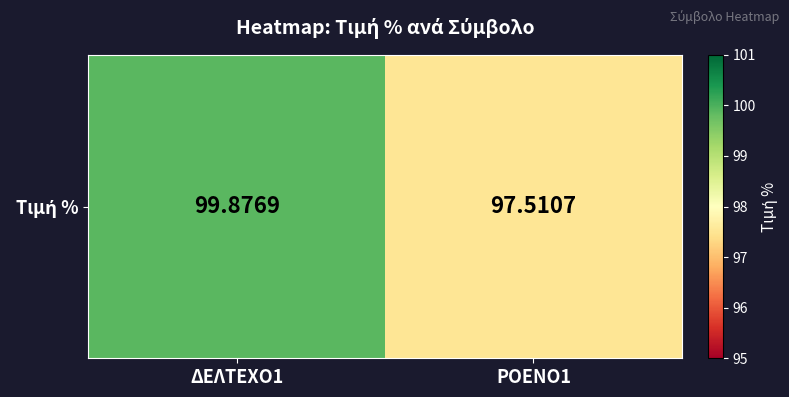

At which label is the value closest to 98?

ΡΟΕΝΟ1